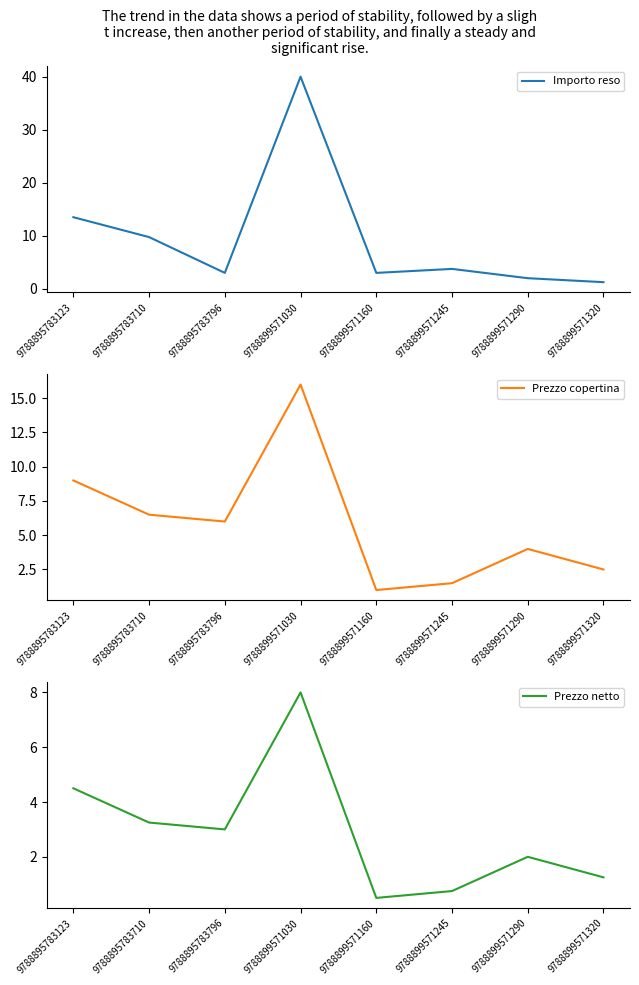

True or false: Importo reso and Prezzo netto cross at least once.

False